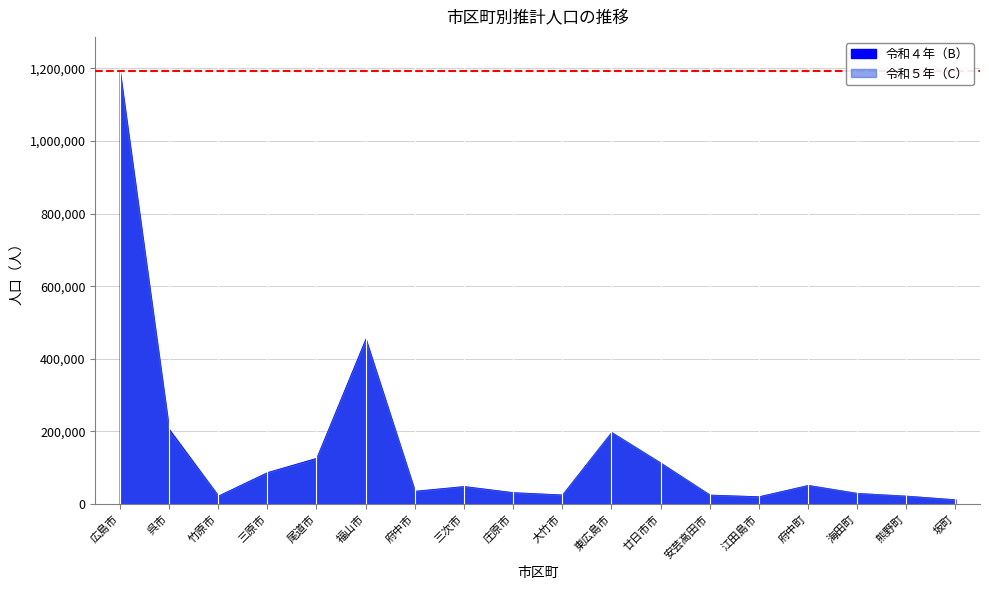

At which category is the sum across all series the highest?

広島市